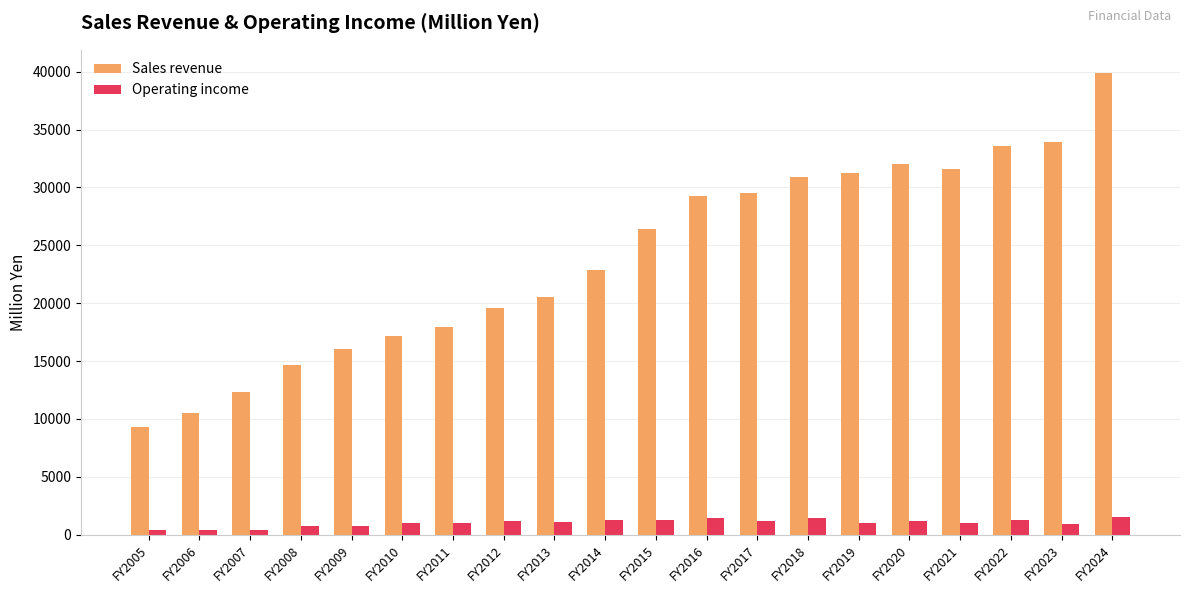

Between FY2006 and FY2023, which series saw the biggest shift?

Sales revenue